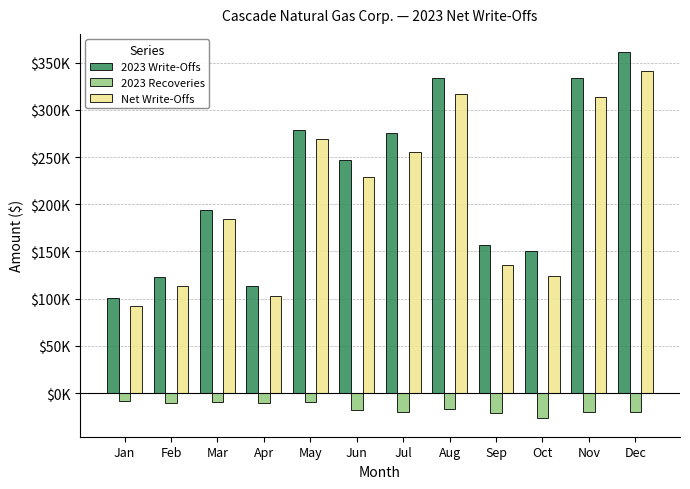

What value does the 2023 Write-Offs series have at Apr?

113000.2